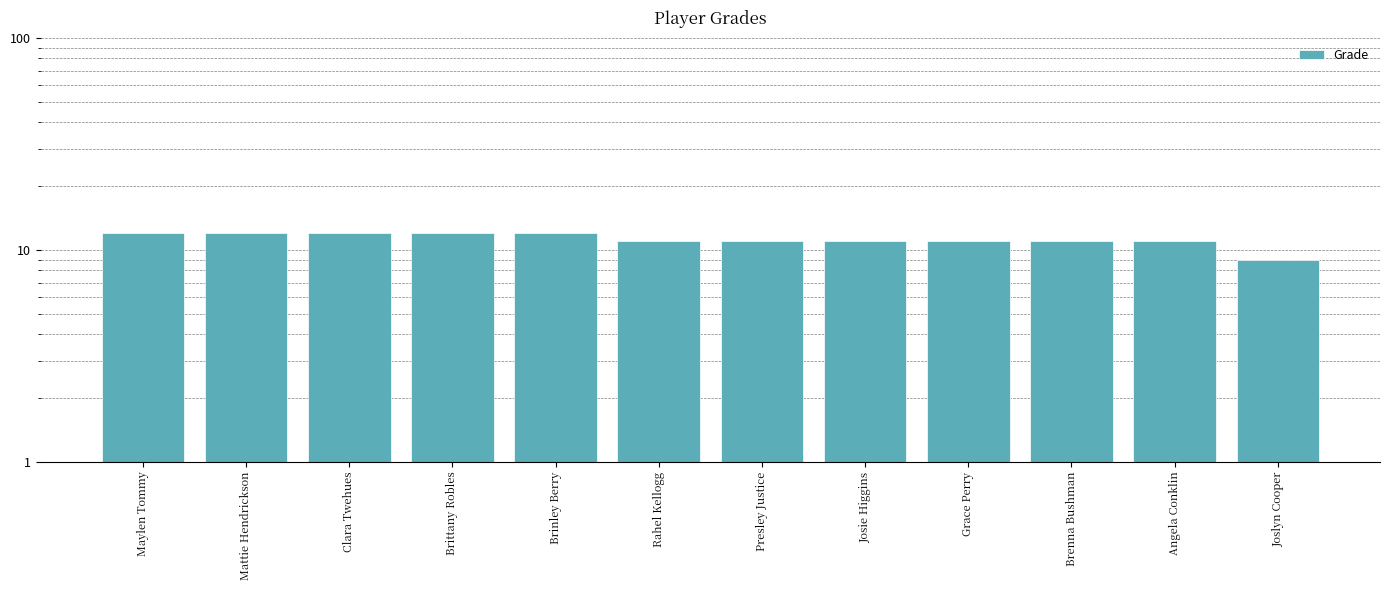

What is the value of the 12th bar from the left?

9